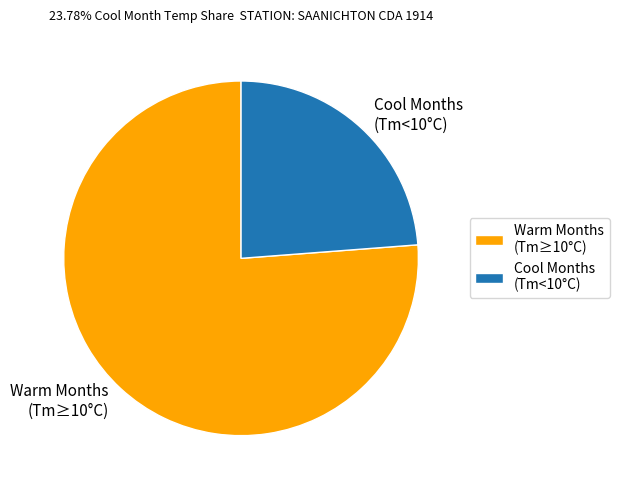

Which category has the biggest portion of the pie?

Warm Months (Tm≥10°C)